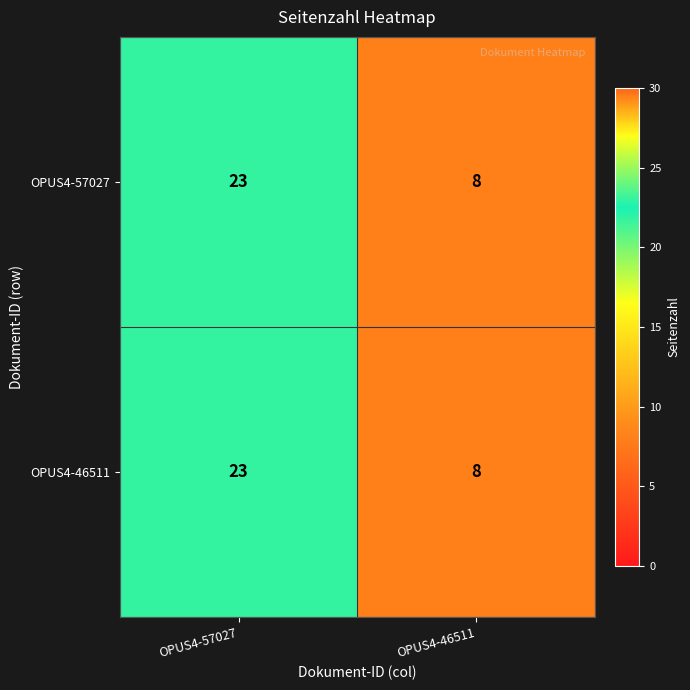

Reading left to right, list all the values displayed in this chart.

OPUS4-57027: 23	8
OPUS4-46511: 23	8